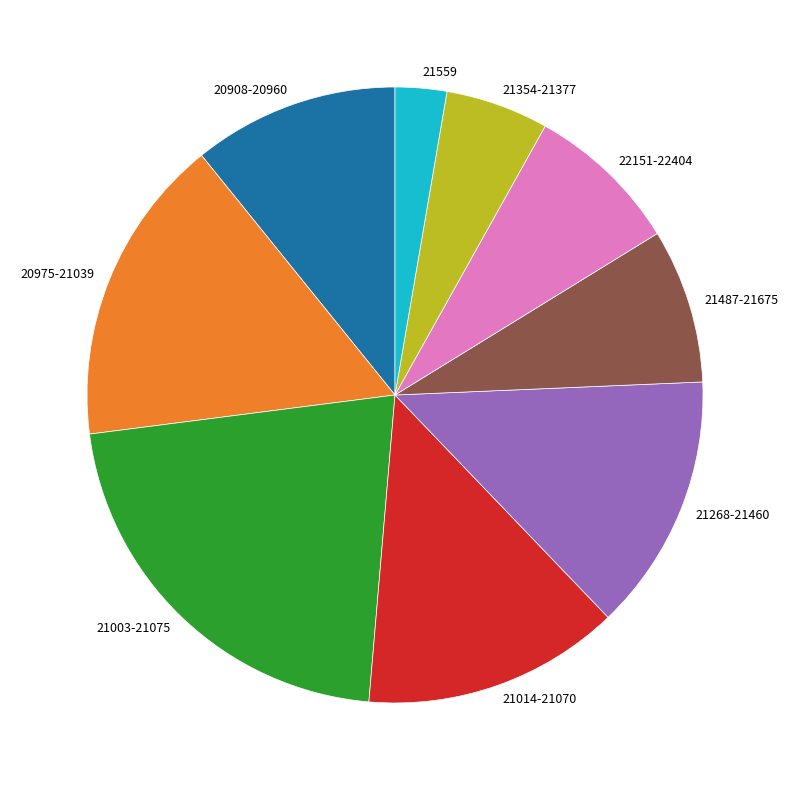

True or false: 20908-20960 accounts for 22% of the total.

False